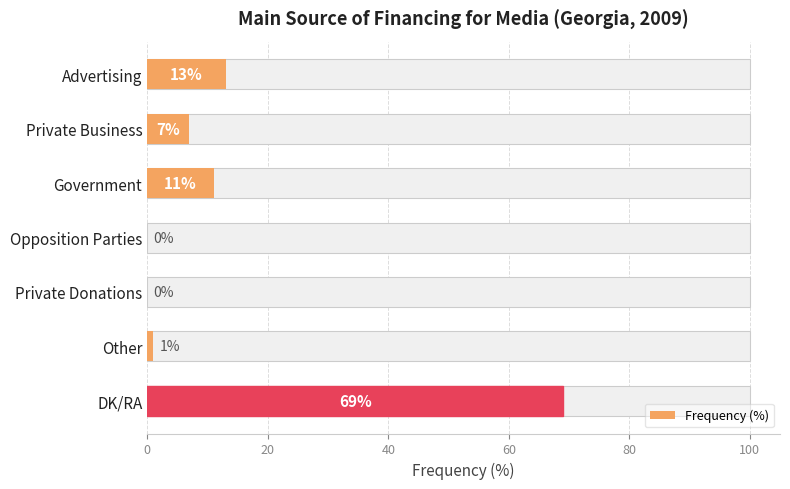

The value at 0 is 13. True or false?

True